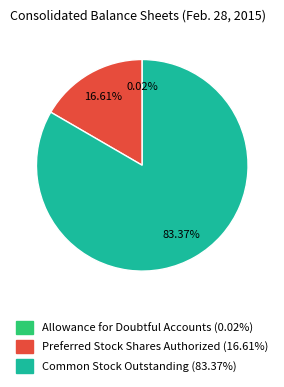

Combined, do Common Stock Outstanding (83.37%) and Preferred Stock Shares Authorized (16.61%) account for over 50%?

Yes